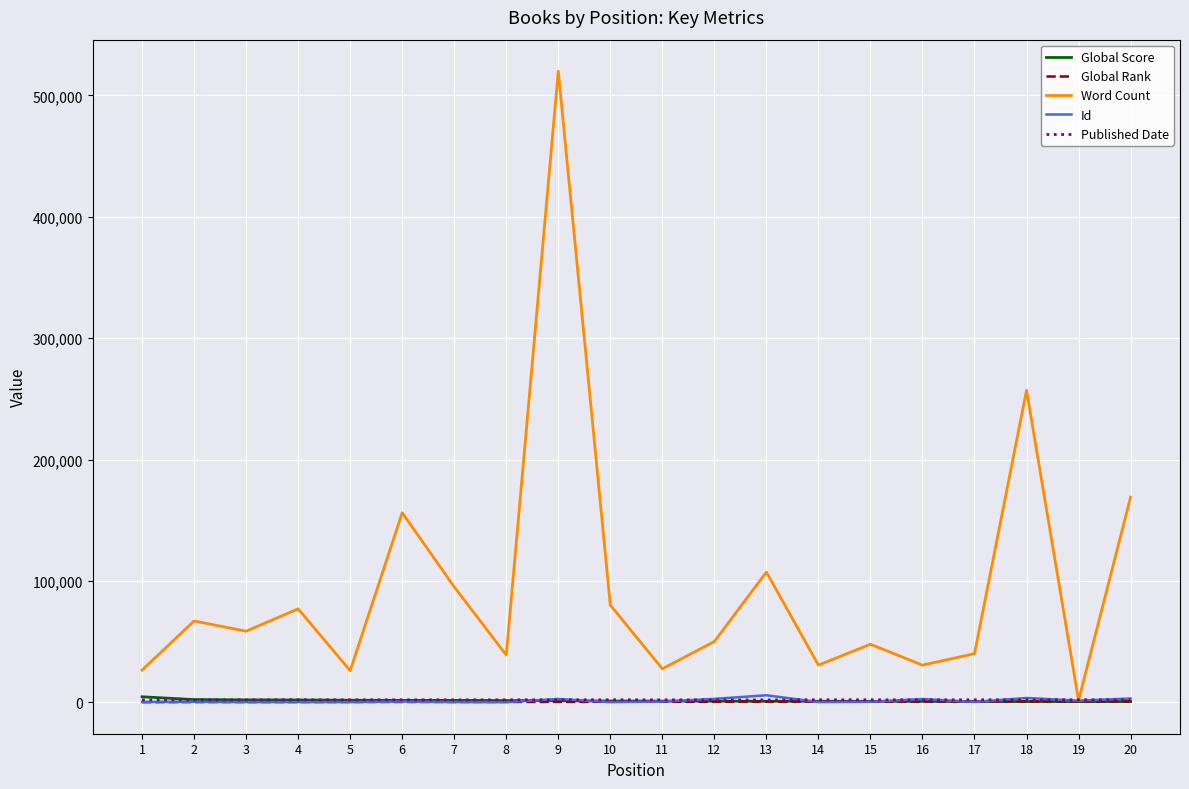

Which series has the widest spread of values?

Word Count